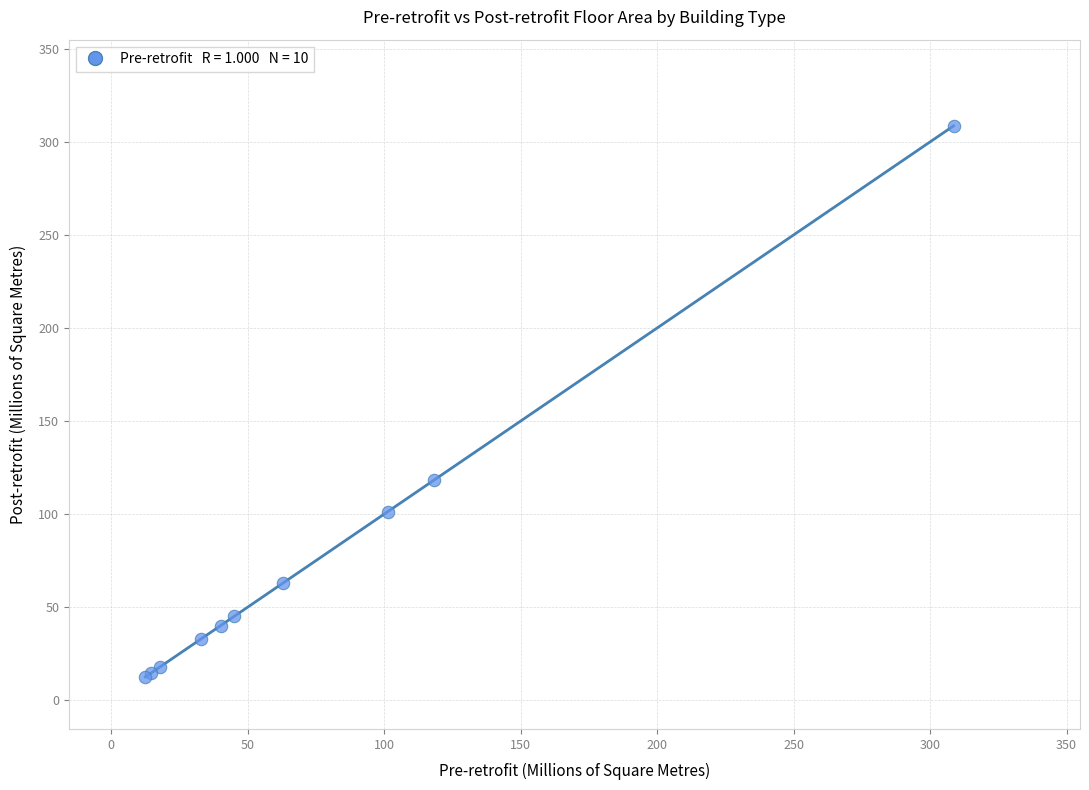

What Y value in the scatter plot is closest to 160?

118.4